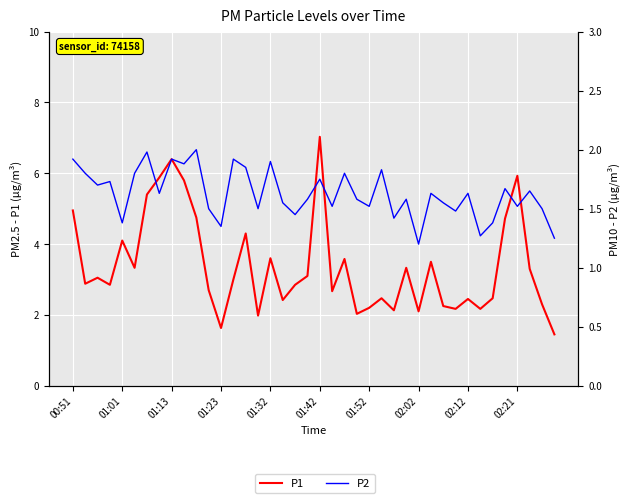

Rank the series by their maximum value, from highest to lowest.

P1, P2